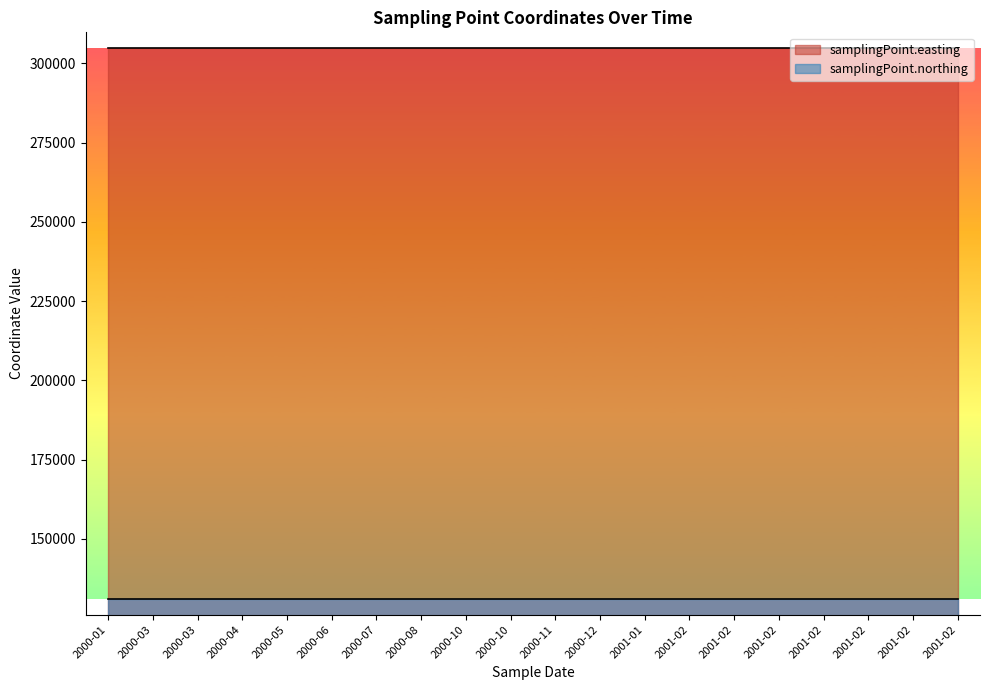

True or false: samplingPoint.easting and samplingPoint.northing cross at least once.

False